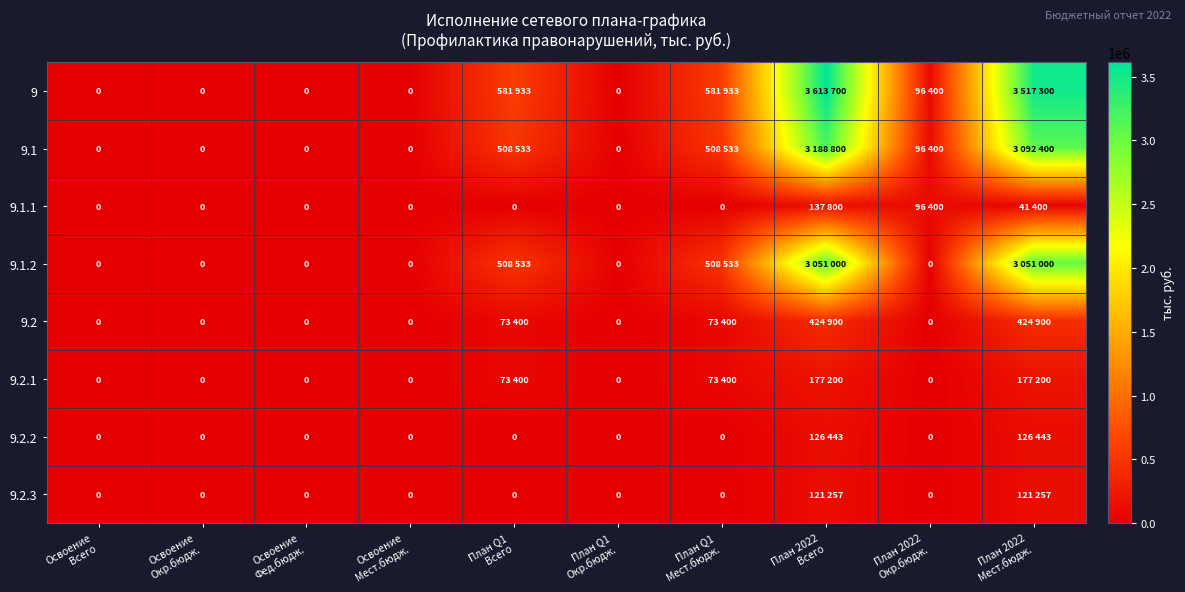

Rank the series at Освоение Всего from lowest to highest value.

9, 9.1, 9.1.1, 9.1.2, 9.2, 9.2.1, 9.2.2, 9.2.3